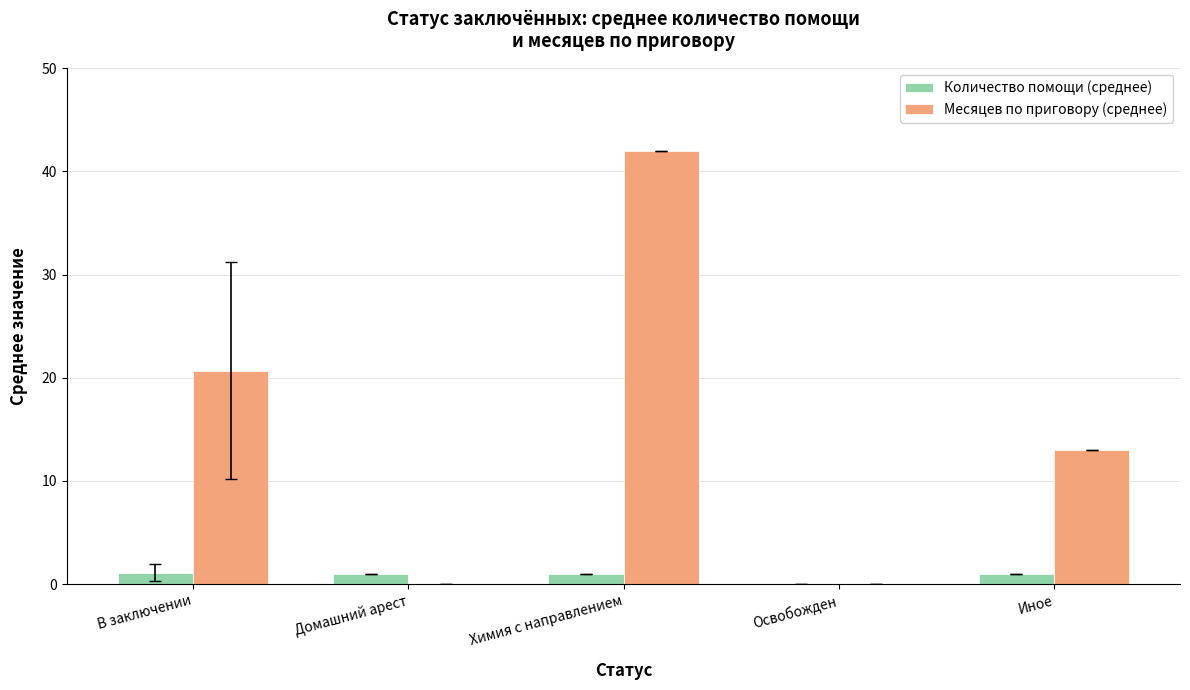

Which label corresponds to the largest value in the chart?

Химия с направлением